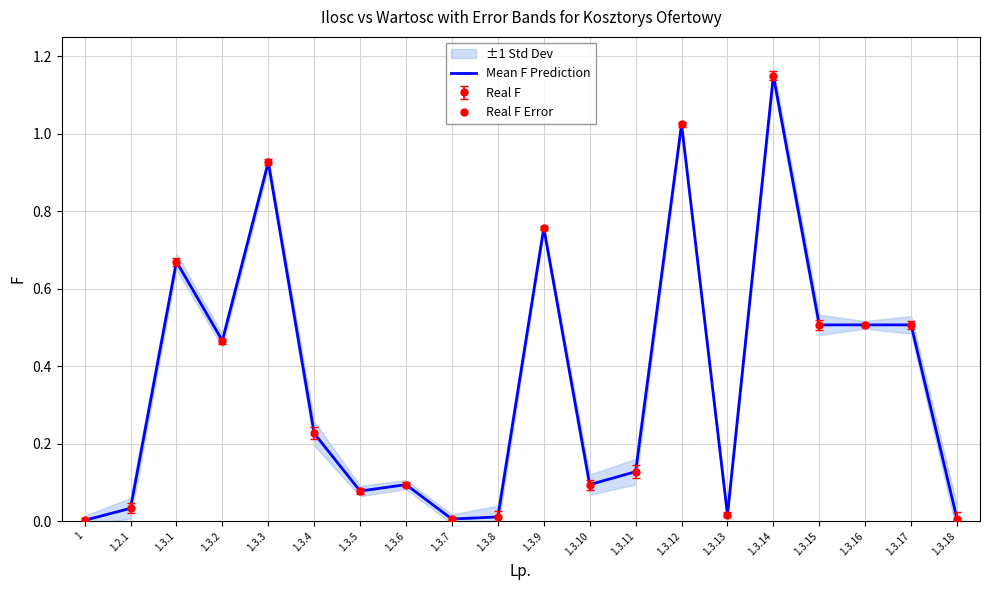

What is the difference between the maximum and second lowest values?

1.1